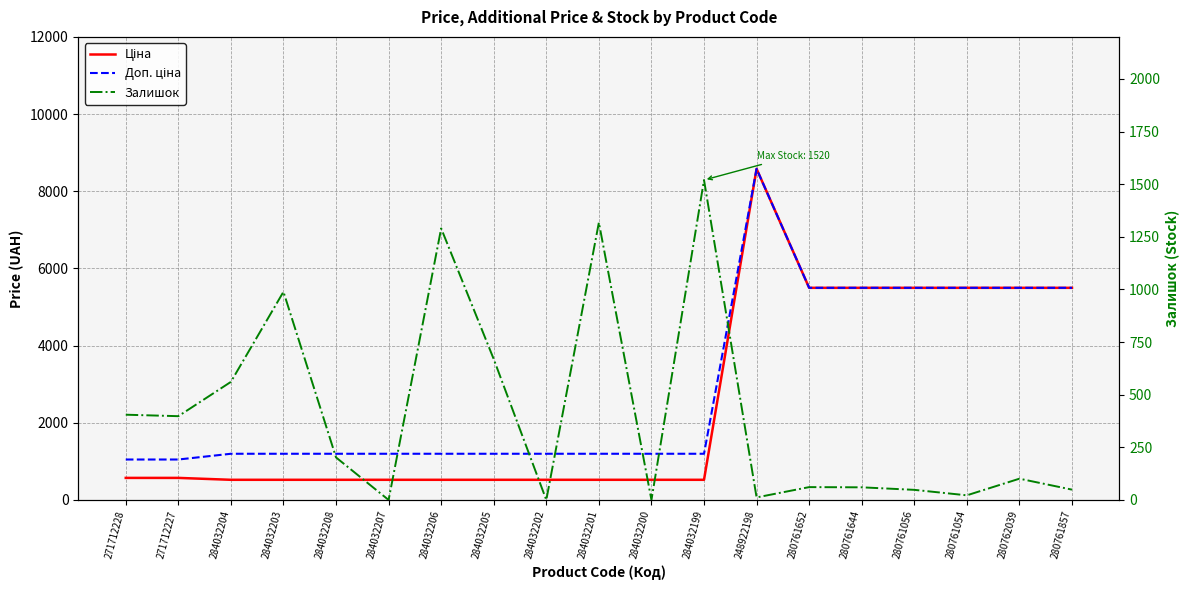

Which label corresponds to the largest value in the chart?

248922198